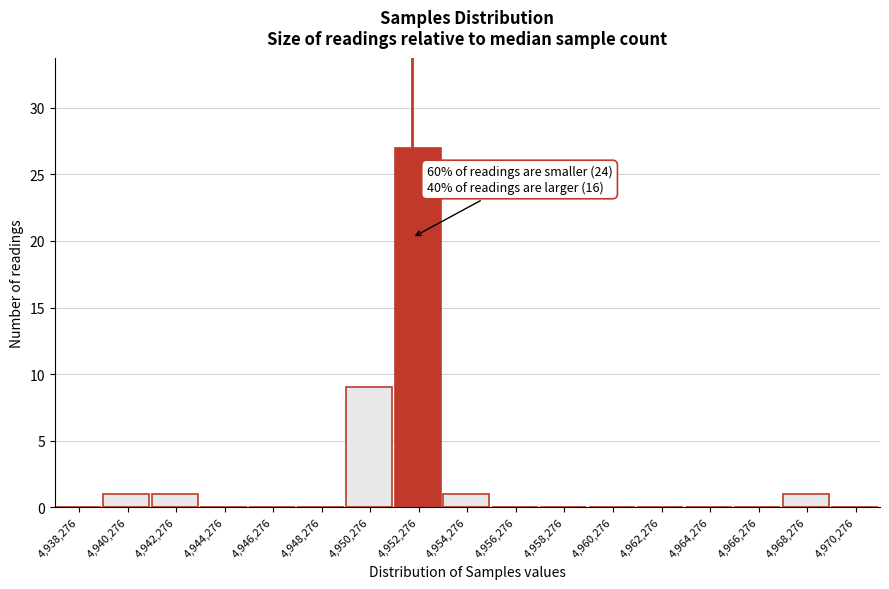

Reading left to right, list all the values displayed in this chart.

4,938,276=0	4,940,276=1	4,942,276=1	4,944,276=0	4,946,276=0	4,948,276=0	4,950,276=9	4,952,276=27	4,954,276=1	4,956,276=0	4,958,276=0	4,960,276=0	4,962,276=0	4,964,276=0	4,966,276=0	4,968,276=1	4,970,276=0